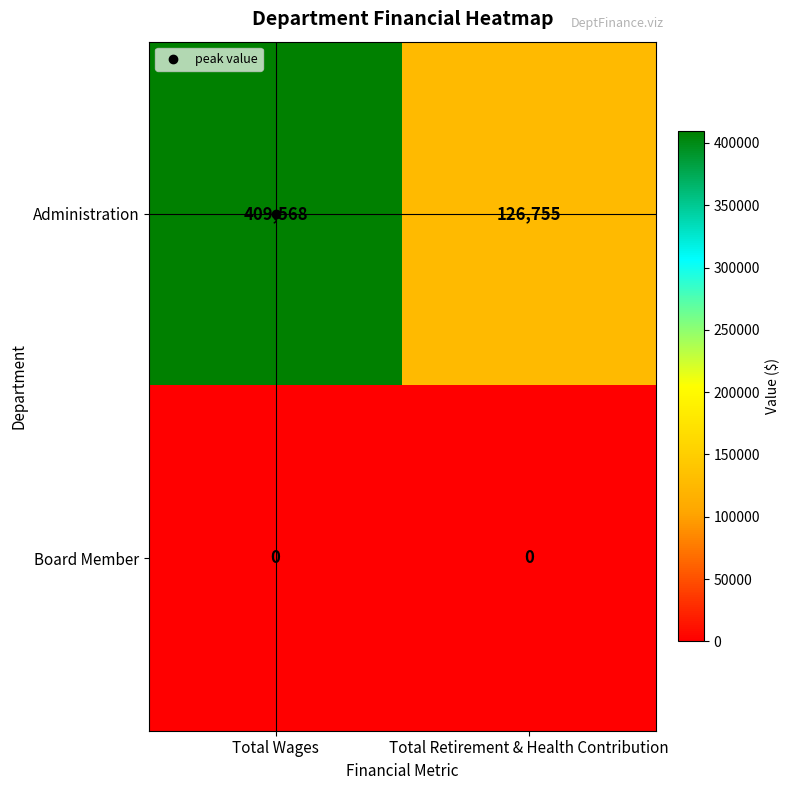

Which category has the highest value across all series?

Total Wages